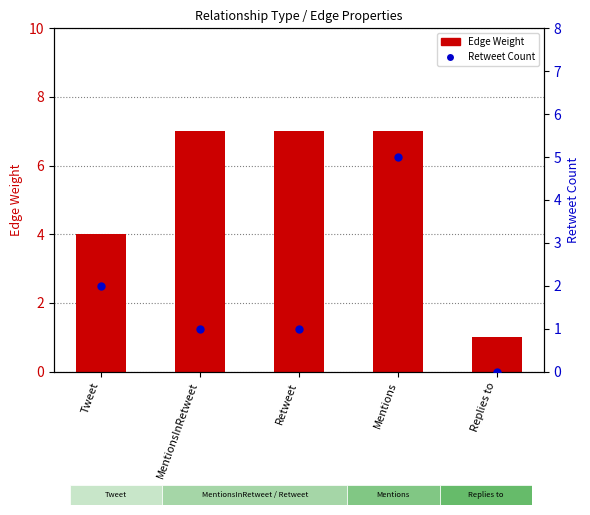

What are all the series names shown in the legend?

Edge Weight, Retweet Count